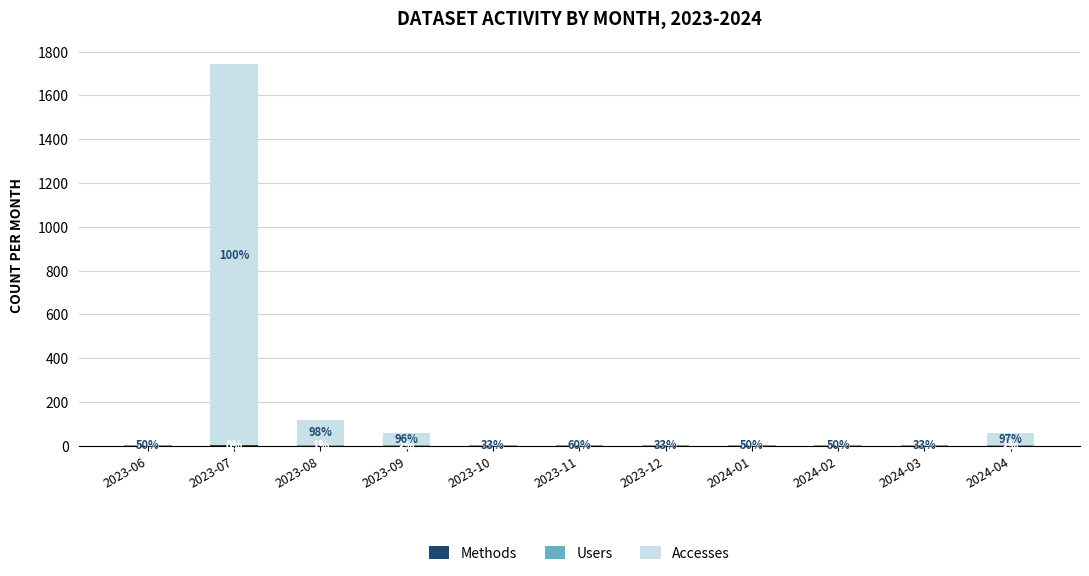

Rank the categories by Users value from highest to lowest.

2023-07, 2023-06, 2023-08, 2023-09, 2023-10, 2023-11, 2023-12, 2024-01, 2024-02, 2024-03, 2024-04